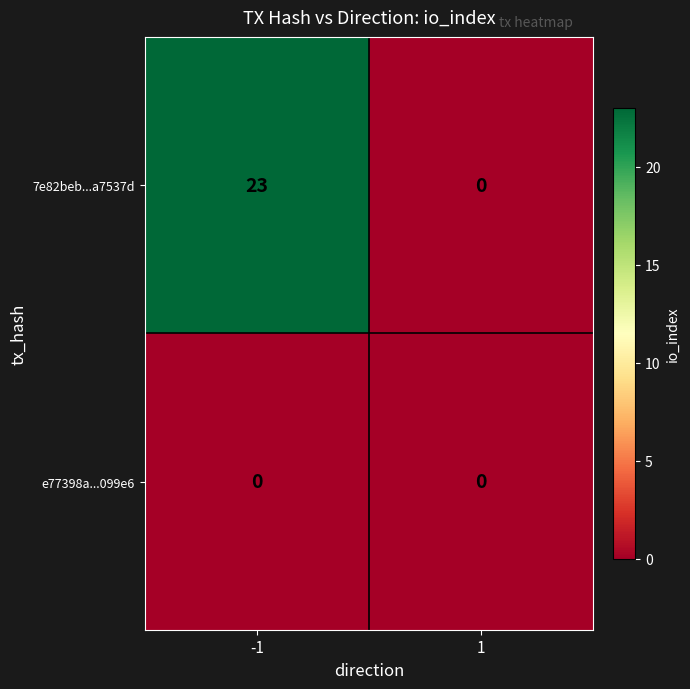

Which series has the largest range (max minus min)?

7e82beb...a7537d